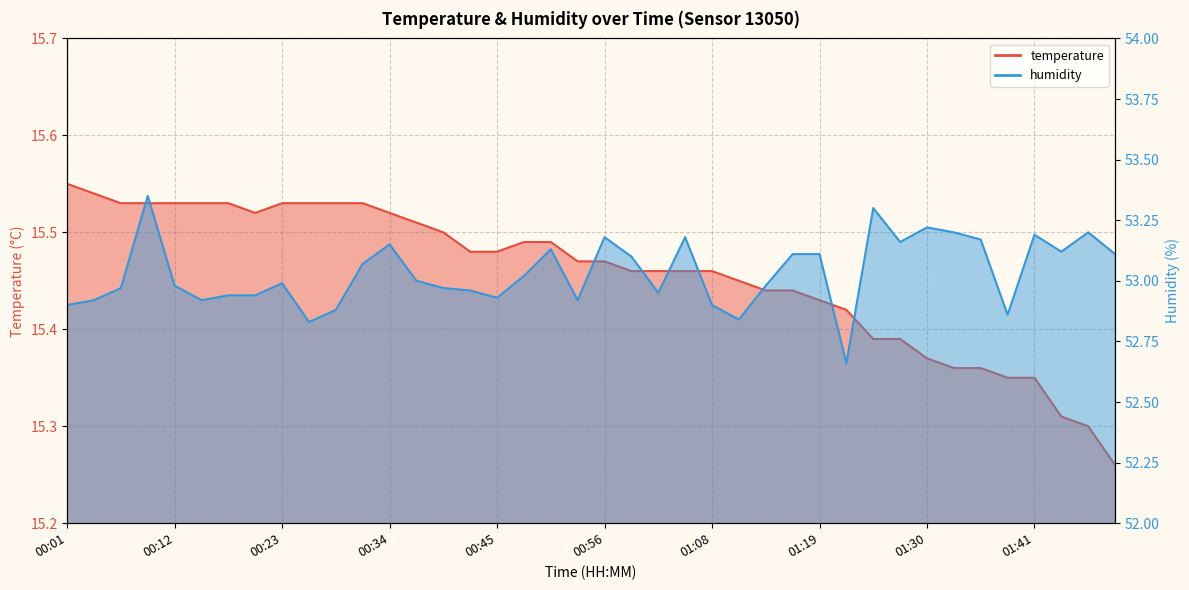

Rank the categories by temperature value from lowest to highest.

01:50, 01:47, 01:44, 01:38, 01:41, 01:33, 01:35, 01:30, 01:24, 01:27, 01:22, 01:19, 01:13, 01:16, 01:10, 00:59, 01:02, 01:05, 01:08, 00:54, 00:56, 00:43, 00:45, 00:48, 00:51, 00:40, 00:37, 00:21, 00:34, 00:07, 00:10, 00:12, 00:15, 00:18, 00:23, 00:26, 00:29, 00:32, 00:04, 00:01